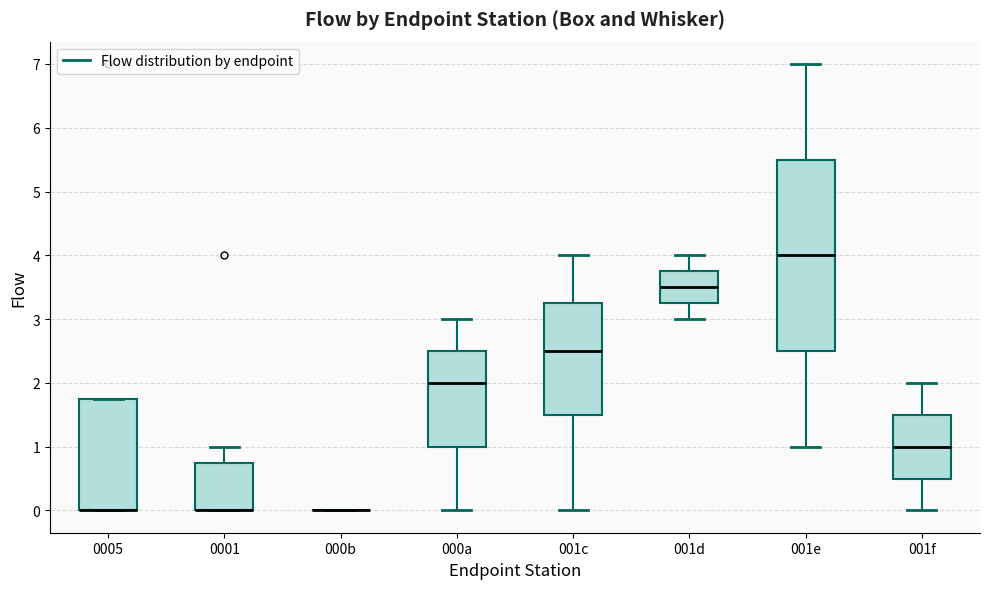

Reading left to right, transcribe this box plot: for each box, give where its median line is, the range the box spans, and where its two whiskers end, as read against the y-axis. The values are not printed on the chart, so give them approximately, as read against the axis.

0005: median 0.0 (drawn on the box's lower edge), box 0.0 to 1.8, whiskers 0.0 to 1.8
0001: median 0.0 (drawn on the box's lower edge), box 0.0 to 0.8, whiskers 0.0 to 1.0
000b: box collapsed to a line at 0.0, whiskers 0.0 to 0.0
000a: median 2.0, box 1.0 to 2.5, whiskers 0.0 to 3.0
001c: median 2.5, box 1.5 to 3.3, whiskers 0.0 to 4.0
001d: median 3.5, box 3.3 to 3.8, whiskers 3.0 to 4.0
001e: median 4.0, box 2.5 to 5.5, whiskers 1.0 to 7.0
001f: median 1.0, box 0.5 to 1.5, whiskers 0.0 to 2.0